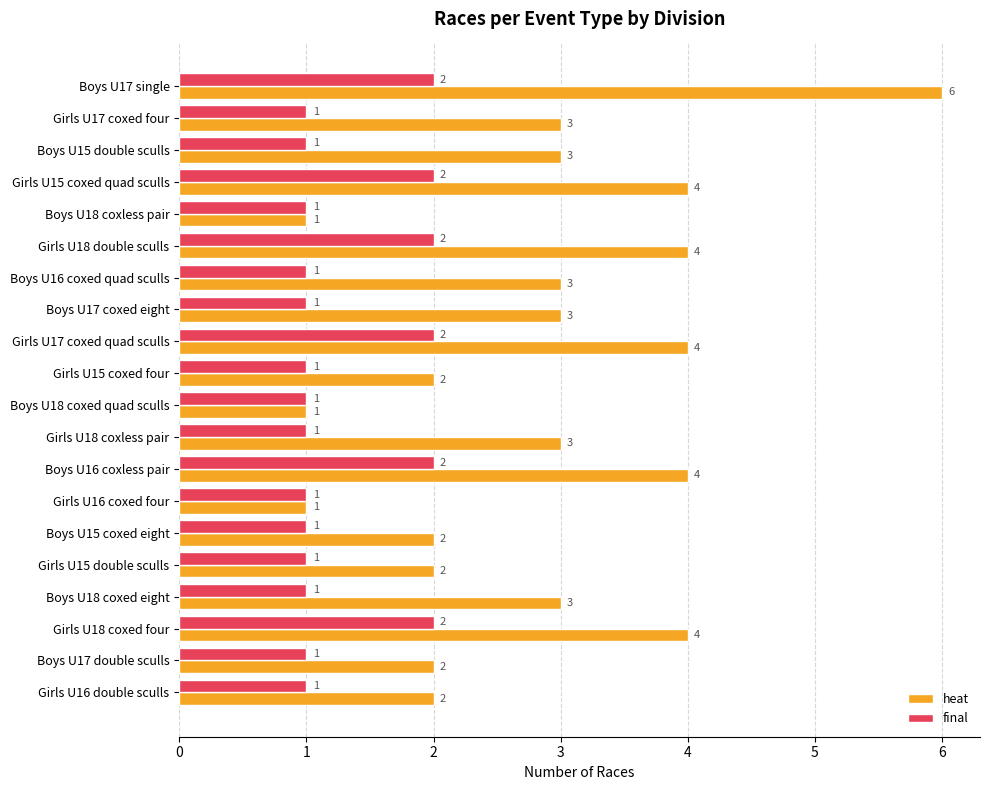

What is the total value across all series at Boys U17 double sculls?

3